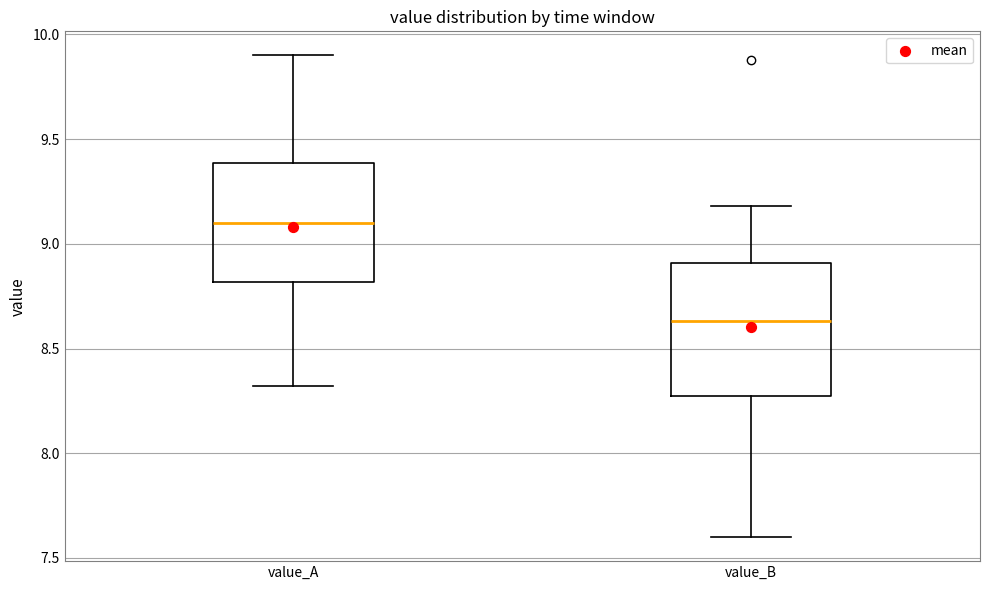

Reading left to right, read every box against the y-axis: the position of its median line, the range the box covers, and the ends of its whiskers. The values are not printed on the chart, so give them approximately, as read against the axis.

value_A: median 9.10, box 8.80 to 9.40, whiskers 8.30 to 9.90
value_B: median 8.65, box 8.30 to 8.90, whiskers 7.60 to 9.20